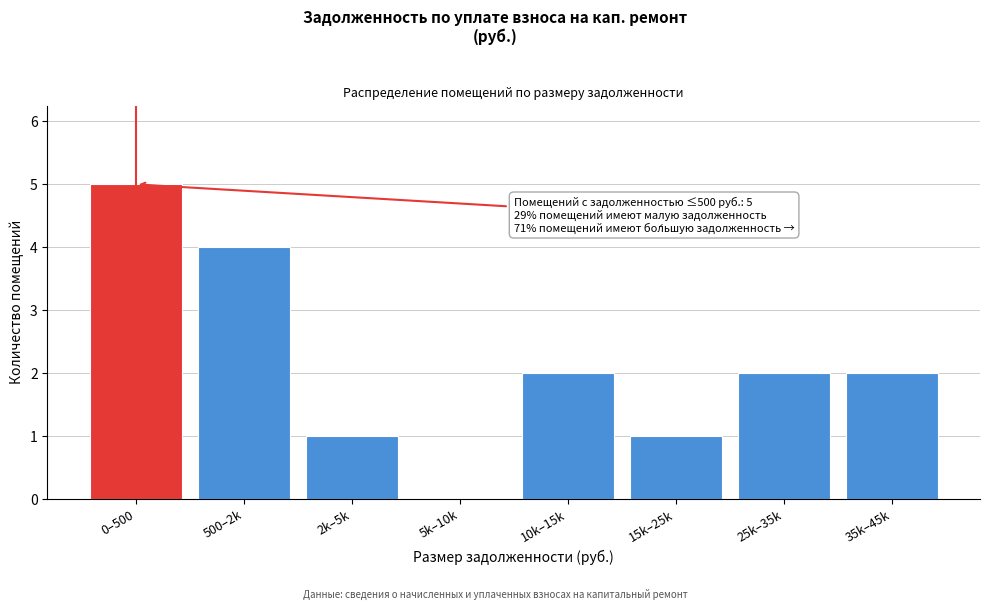

Reading left to right, extract all data points from this chart.

0–500=5	500–2k=4	2k–5k=1	5k–10k=0	10k–15k=2	15k–25k=1	25k–35k=2	35k–45k=2